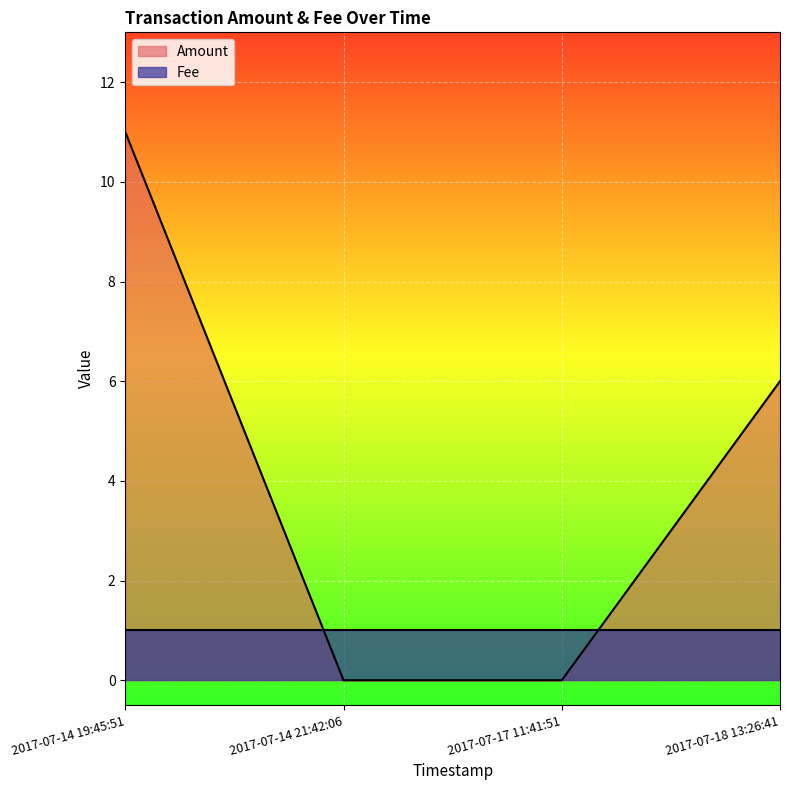

How many intersections are there between Fee and Amount?

2